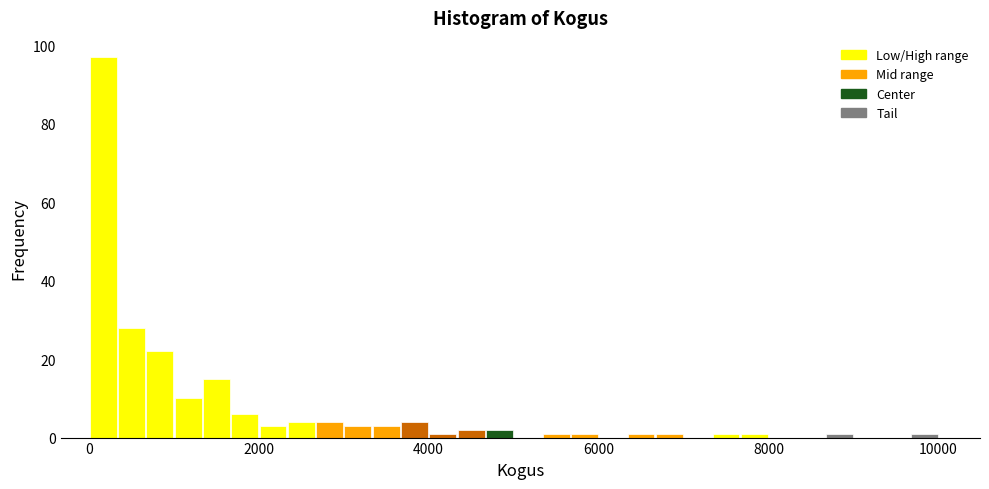

Read against the x-axis, roughly where is the centre of the tallest bar?

200